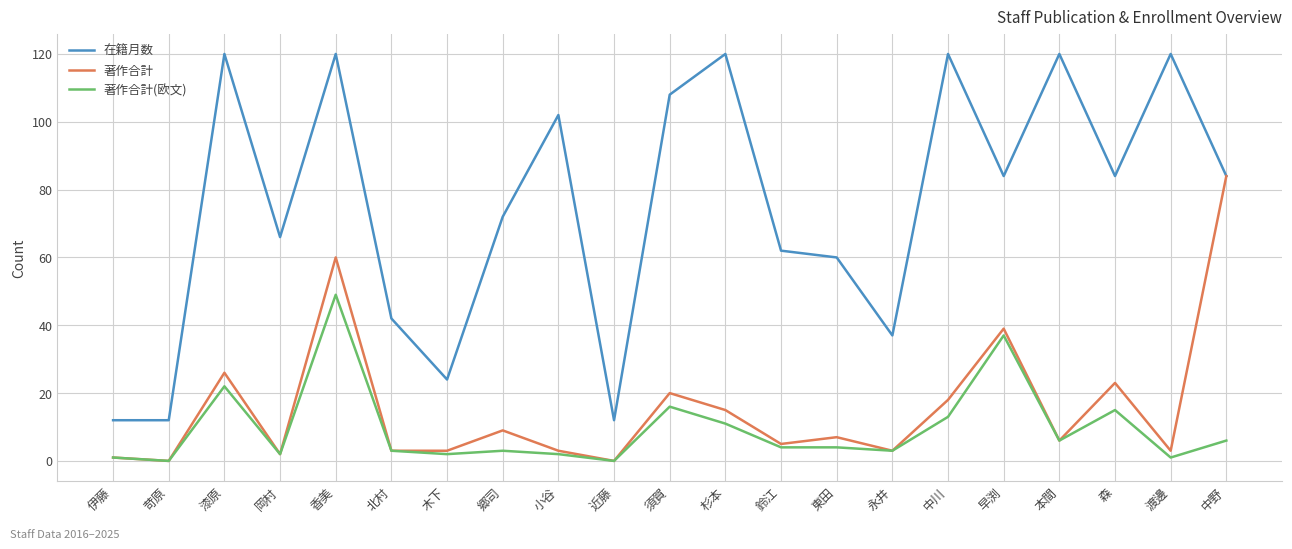

What is the difference between the maximum and minimum values in the 在籍月数 series?

108